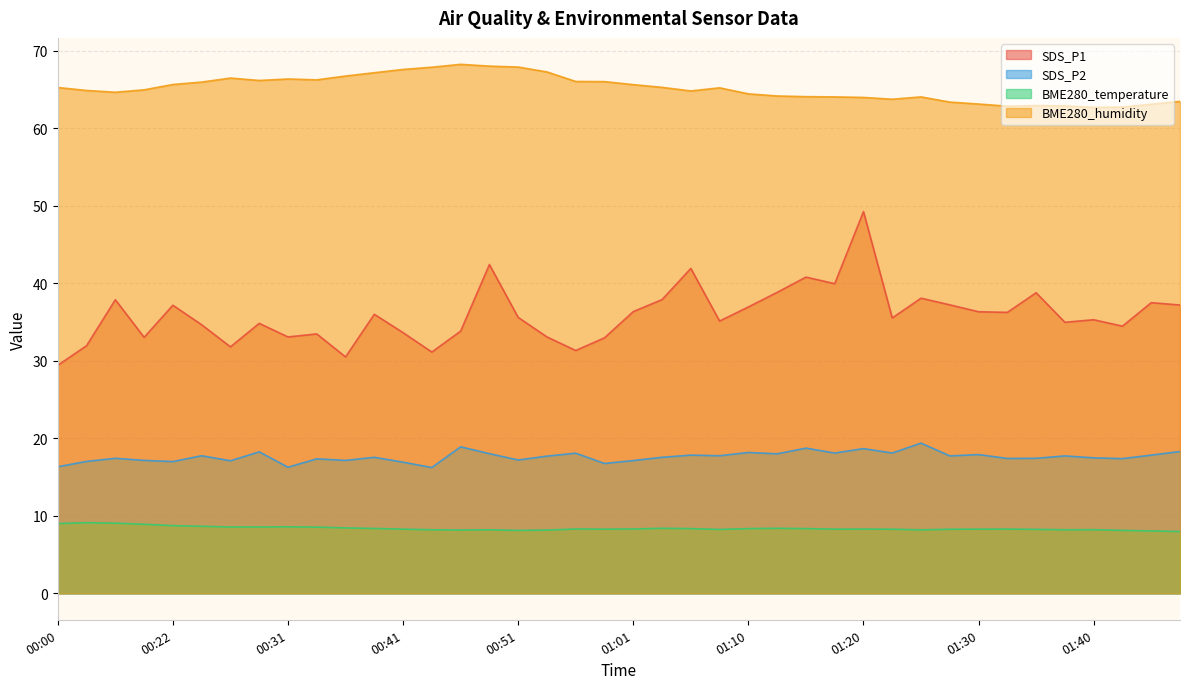

Where does the BME280_humidity series first go above 65?

00:00